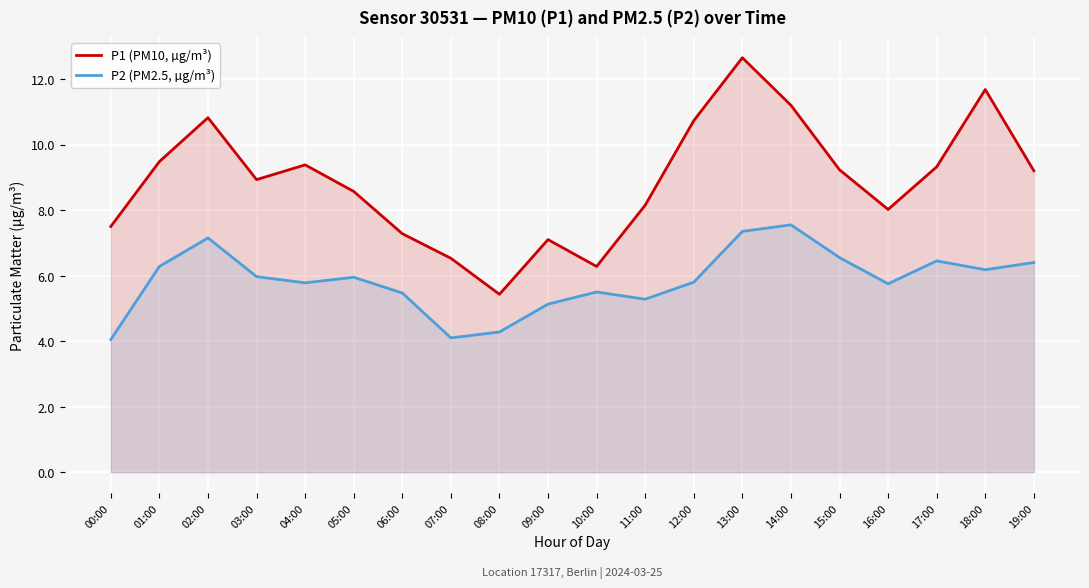

Reading right to left, what are all the values shown in this chart?

P1 (PM10, µg/m³): 9.2	11.7	9.3	8.0	9.2	11.2	12.7	10.7	8.2	6.3	7.1	5.4	6.5	7.3	8.6	9.4	8.9	10.8	9.5	7.5
P2 (PM2.5, µg/m³): 6.4	6.2	6.5	5.8	6.5	7.5	7.3	5.8	5.3	5.5	5.1	4.3	4.1	5.5	6.0	5.8	6.0	7.2	6.3	4.0